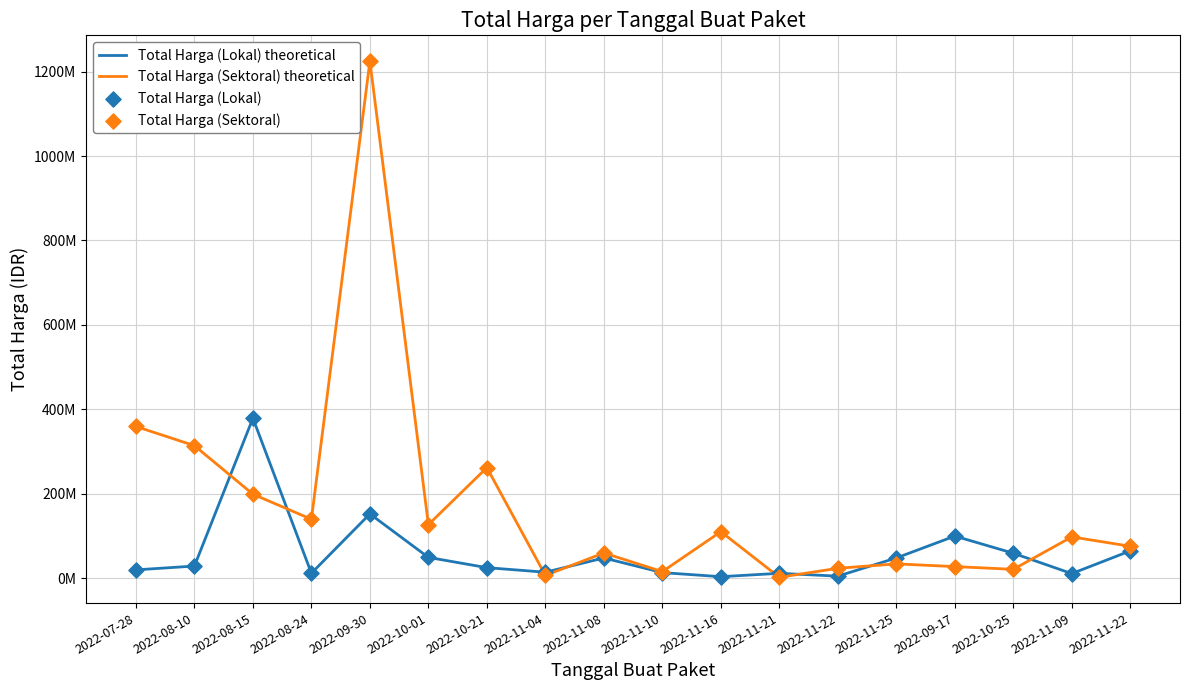

Which series has the largest total across all categories?

Total Harga (Sektoral) theoretical